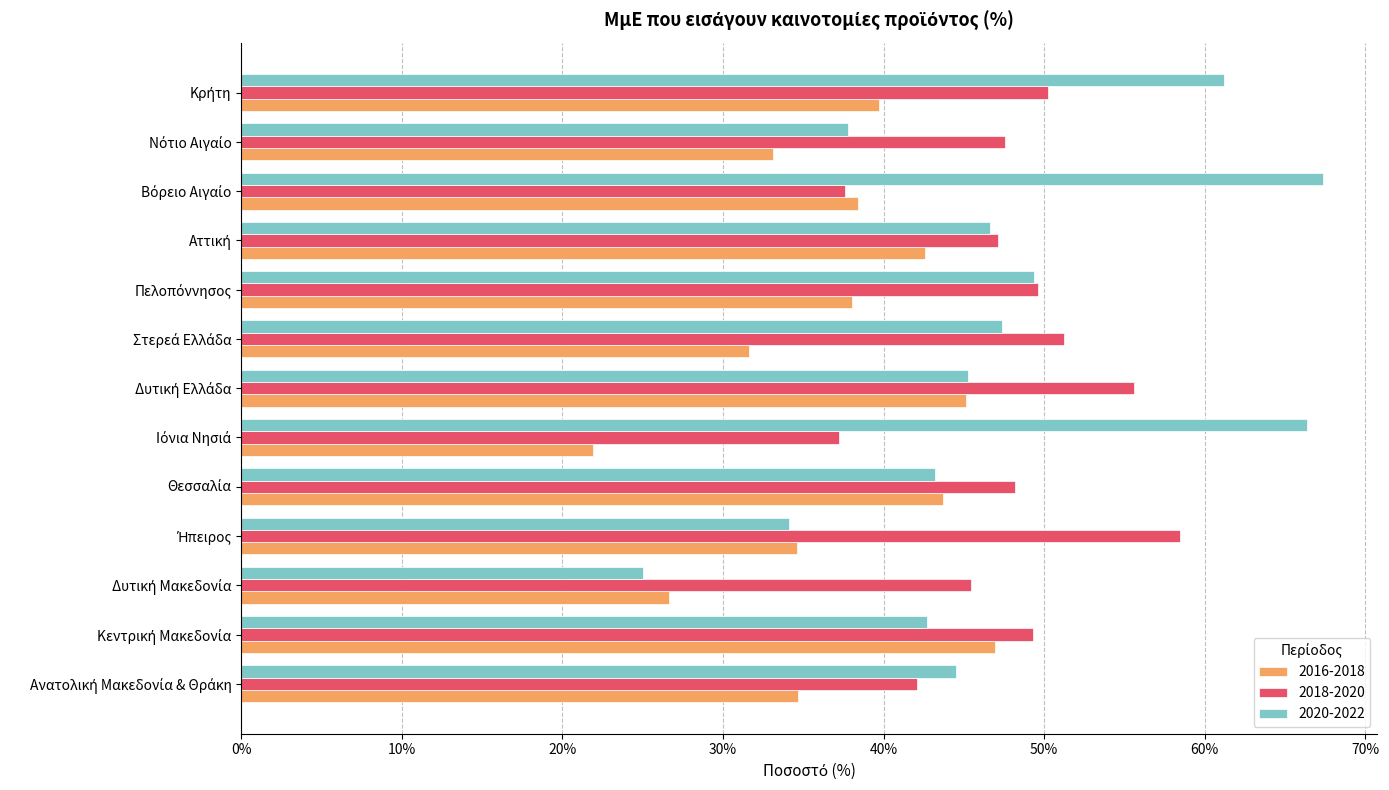

Between Δυτική Μακεδονία and Βόρειο Αιγαίο, which is larger?

Βόρειο Αιγαίο